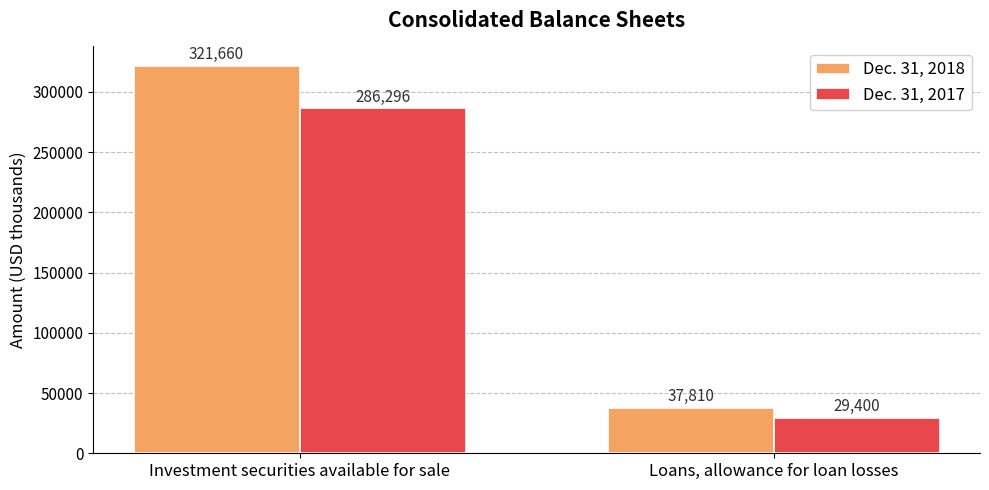

Rank the series by their average value, from lowest to highest.

Dec. 31, 2017, Dec. 31, 2018